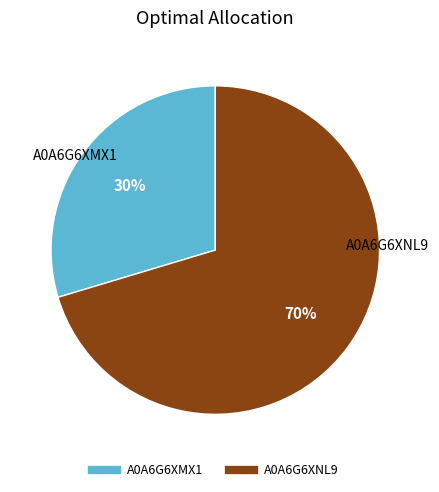

Is there any slice that represents more than half of the pie?

Yes